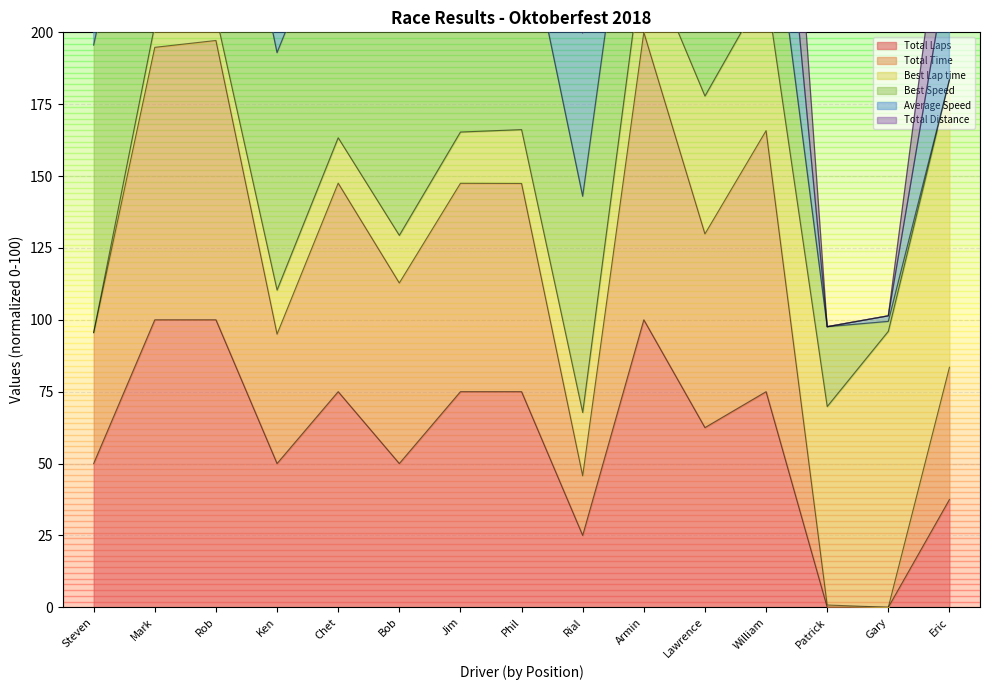

True or false: Total Time has more than 1 interior local peaks.

True